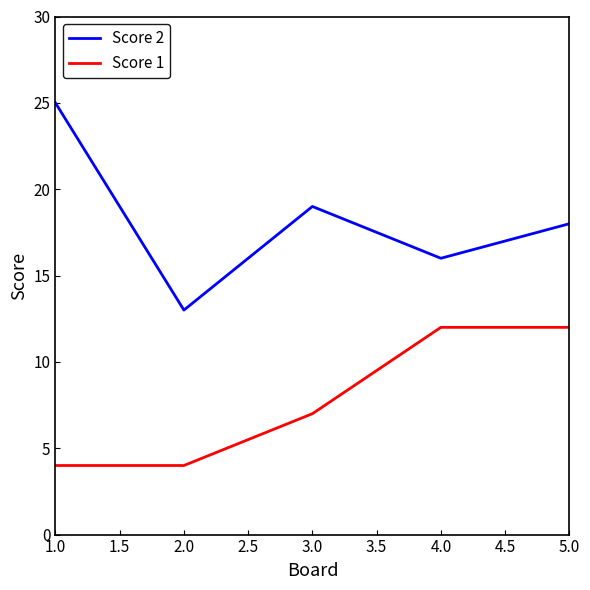

What is the sum of all Score 1 values?

39